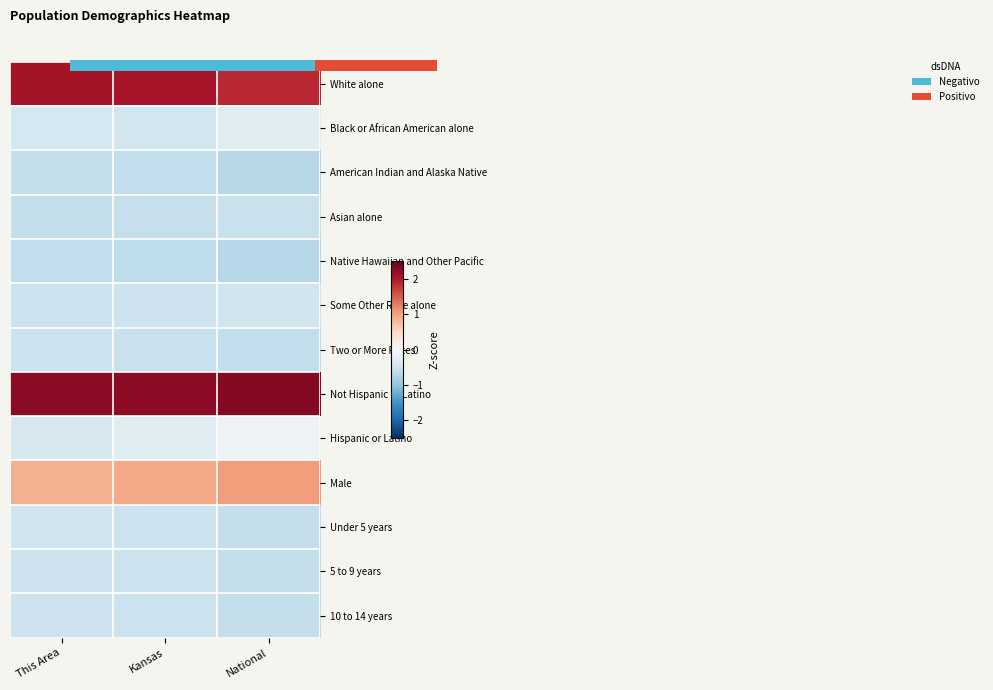

Between This Area and Kansas, which is larger?

This Area